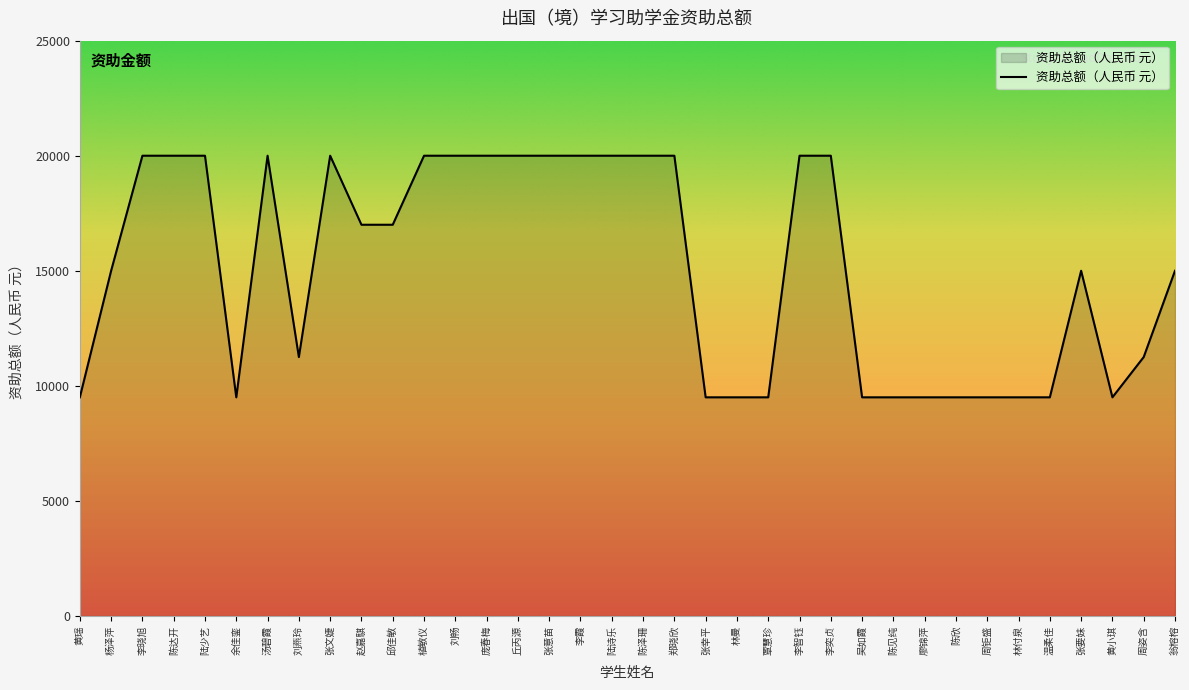

What is the ratio of the value at 陈泽珊 to the value at 廖锦萍?

2.1